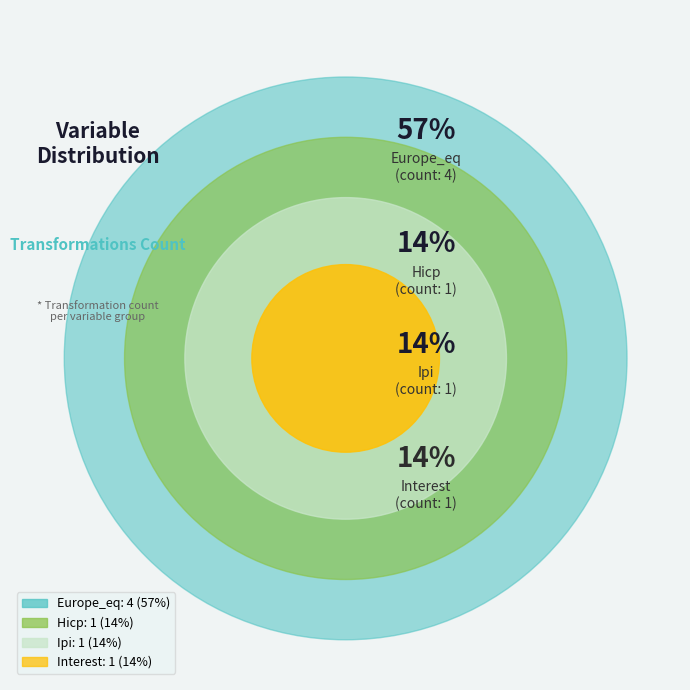

Is there any slice that represents more than half of the pie?

Yes